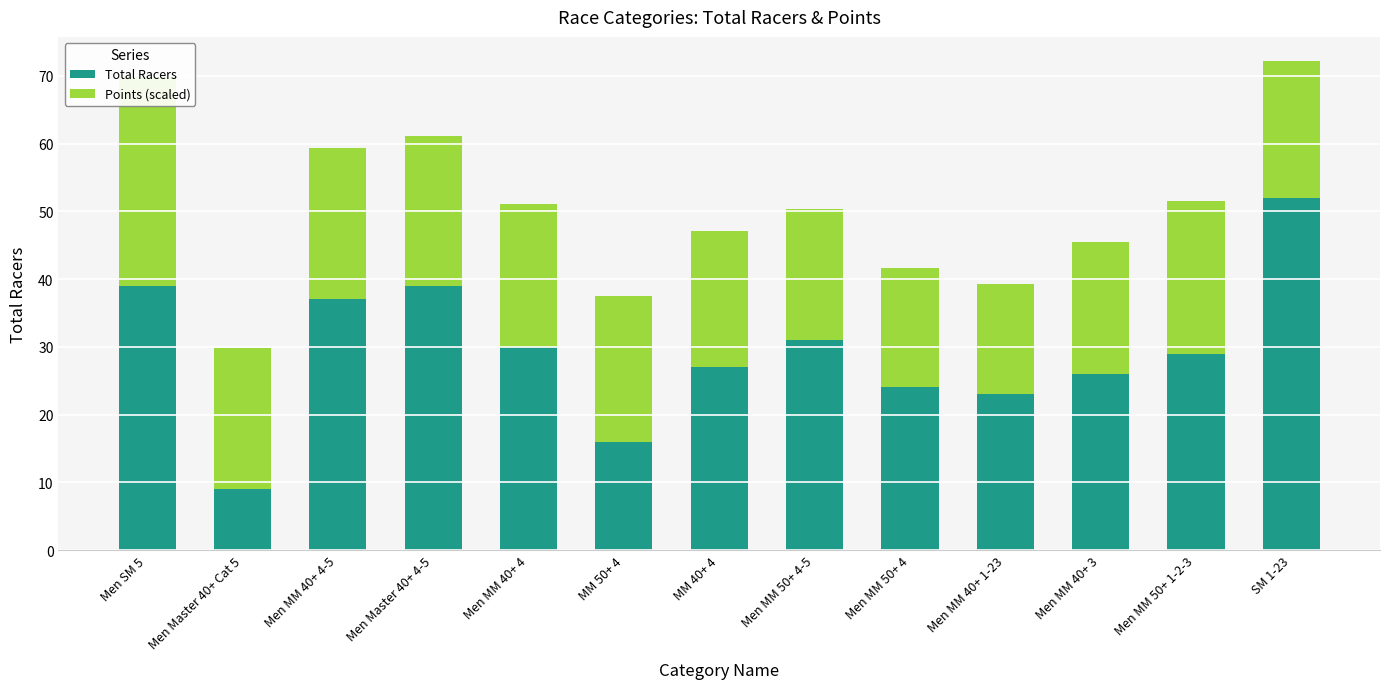

Reading right to left, list all the values displayed in this chart.

Total Racers: 52.0	29.0	26.0	23.0	24.0	31.0	27.0	16.0	30.0	39.0	37.0	9.0	39.0
Points (scaled): 20.2	22.6	19.4	16.2	17.6	19.3	20.1	21.5	21.1	22.2	22.3	20.8	31.2